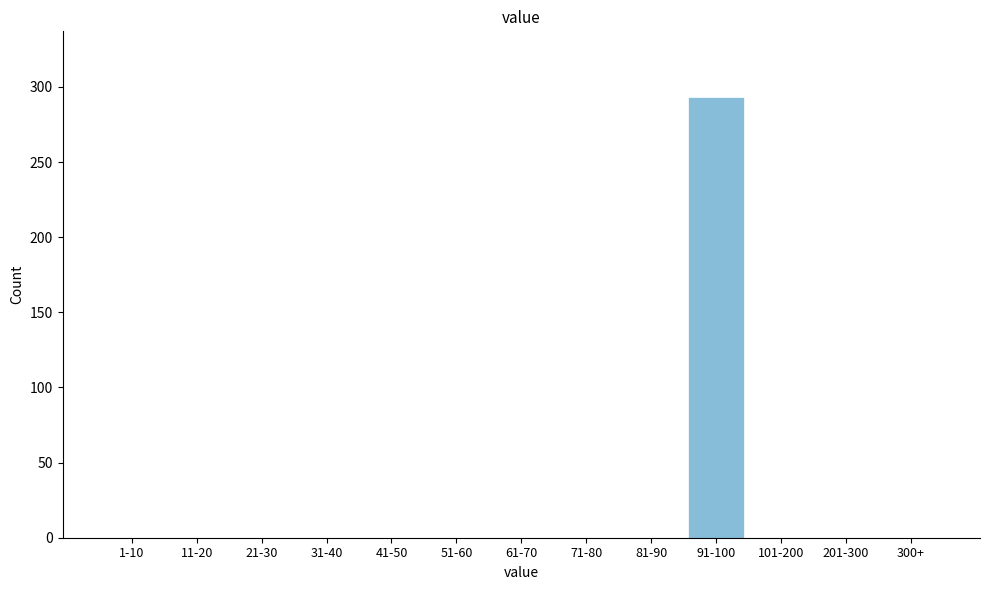

Reading right to left, extract all data points from this chart.

300+=0	201-300=0	101-200=0	91-100=293	81-90=0	71-80=0	61-70=0	51-60=0	41-50=0	31-40=0	21-30=0	11-20=0	1-10=0